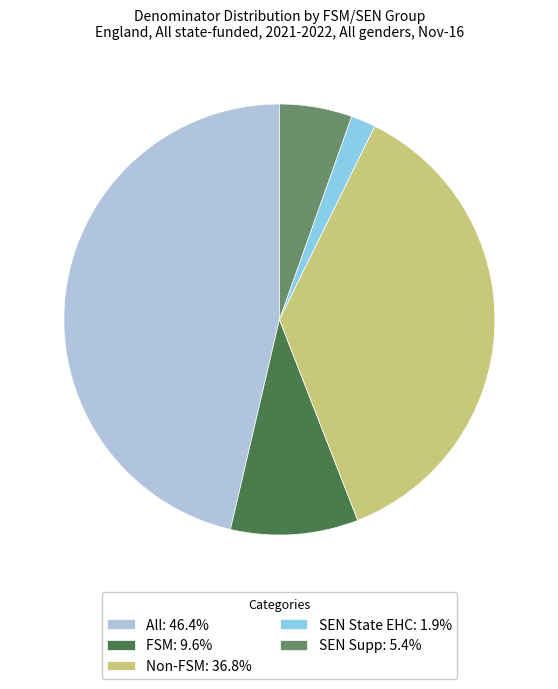

How many slices are in this pie chart?

5